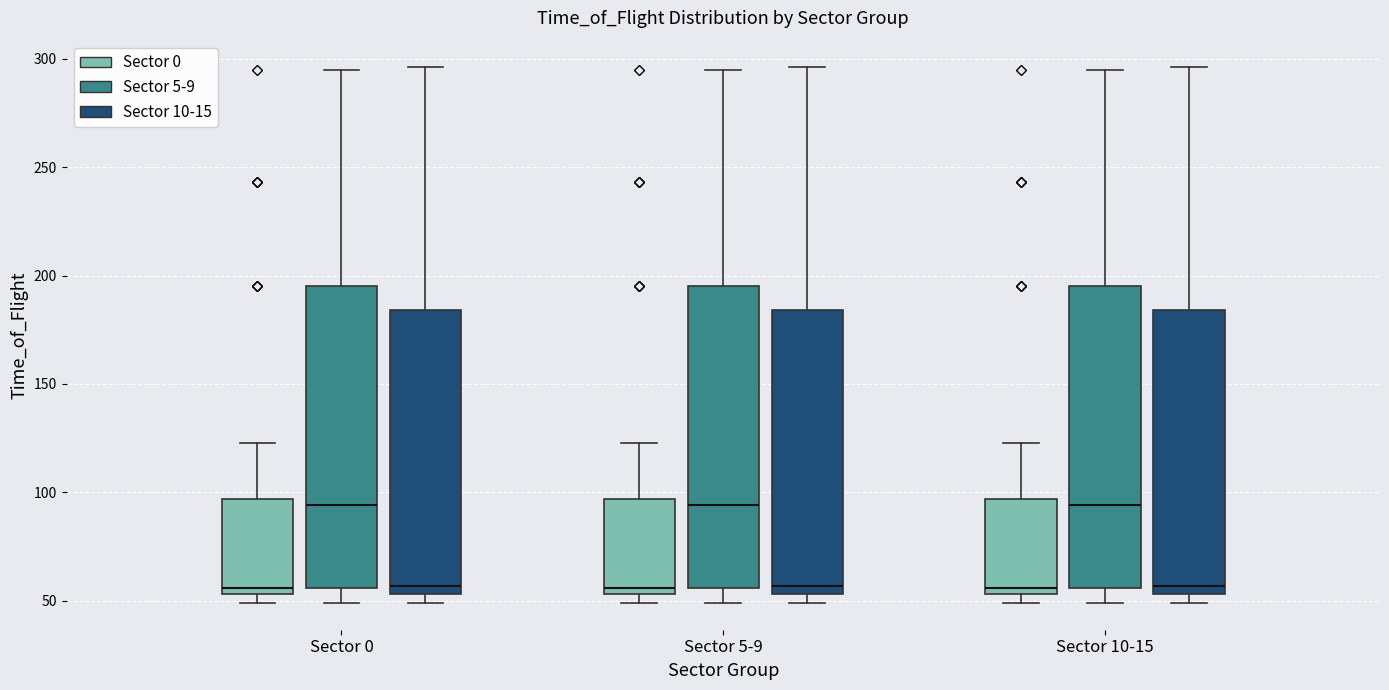

Reading left to right, transcribe this box plot: for each box, give where its median line is, the range the box spans, and where its two whiskers end, as read against the y-axis. The values are not printed on the chart, so give them approximately, as read against the axis.

Sector 0 (Sector 0): median 55 (just above the box's lower edge), box 55 to 95, whiskers 50 to 125
Sector 0 (Sector 5-9): median 95, box 55 to 195, whiskers 50 to 295
Sector 0 (Sector 10-15): median 55 (just above the box's lower edge), box 55 to 185, whiskers 50 to 295
Sector 5-9 (Sector 0): median 55 (just above the box's lower edge), box 55 to 95, whiskers 50 to 125
Sector 5-9 (Sector 5-9): median 95, box 55 to 195, whiskers 50 to 295
Sector 5-9 (Sector 10-15): median 55 (just above the box's lower edge), box 55 to 185, whiskers 50 to 295
Sector 10-15 (Sector 0): median 55 (just above the box's lower edge), box 55 to 95, whiskers 50 to 125
Sector 10-15 (Sector 5-9): median 95, box 55 to 195, whiskers 50 to 295
Sector 10-15 (Sector 10-15): median 55 (just above the box's lower edge), box 55 to 185, whiskers 50 to 295